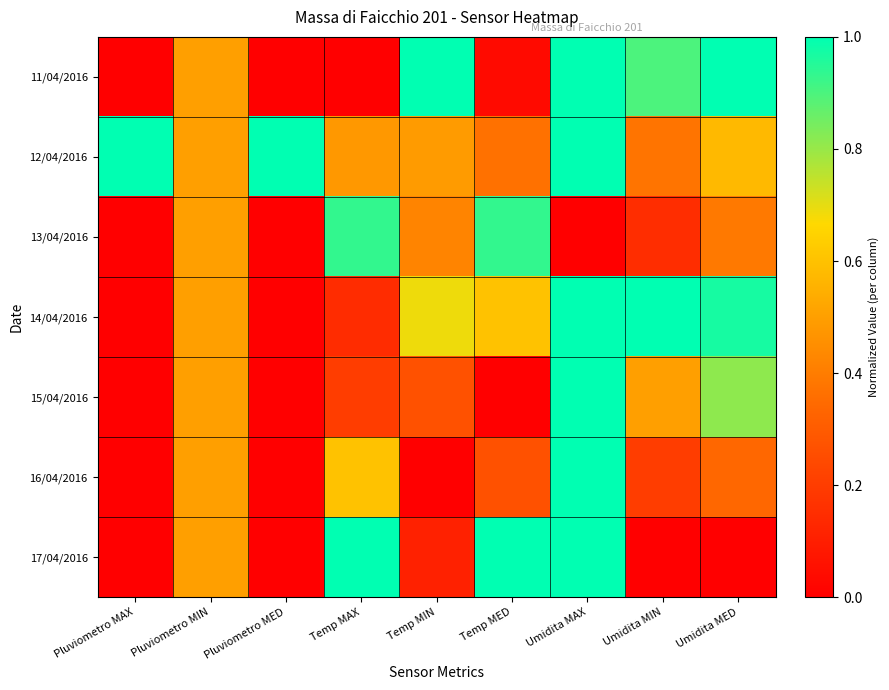

Which series has the largest range (max minus min)?

11/04/2016